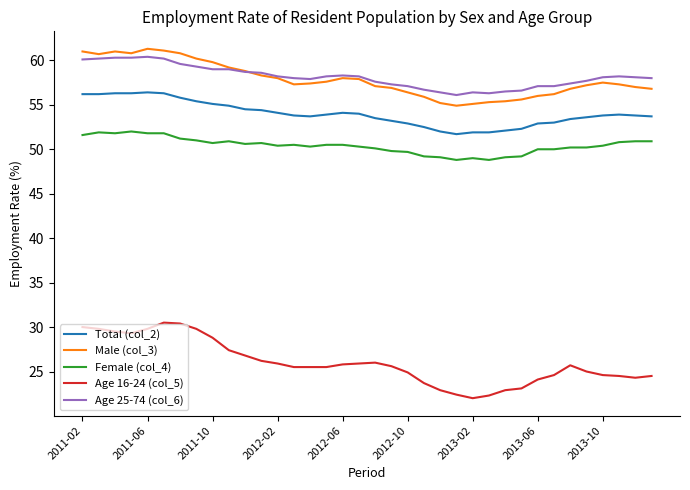

What is the difference between the second highest and second lowest values in the Age 25-74 (col_6) series?

4.0